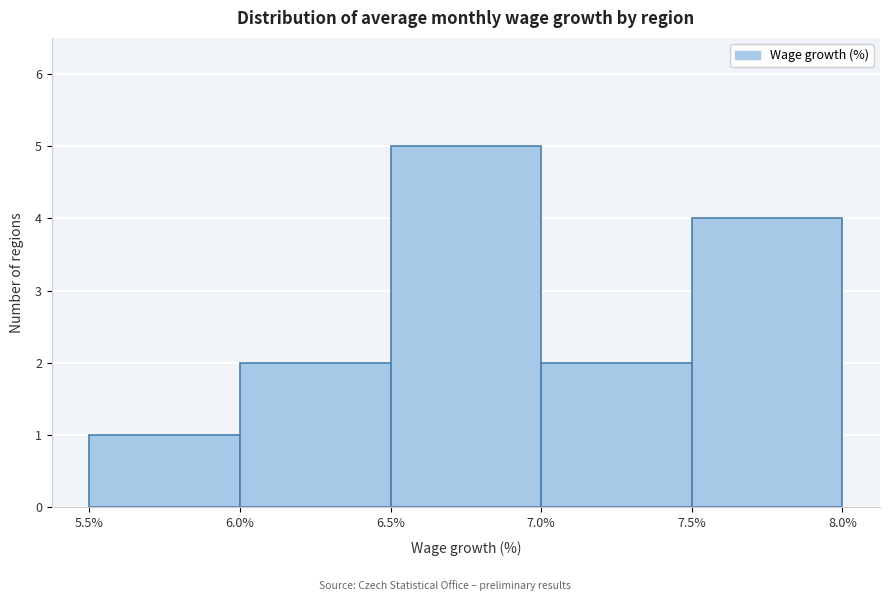

How tall is the bar that spans 6.0% to 6.5% on the x-axis? The values are not printed on the chart, so give them approximately, as read against the axis.

2